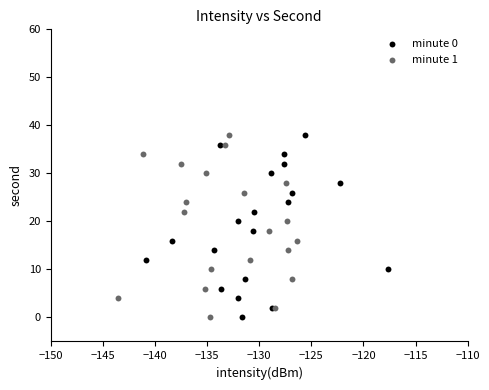

What are all the series names shown in the legend?

minute 0, minute 1